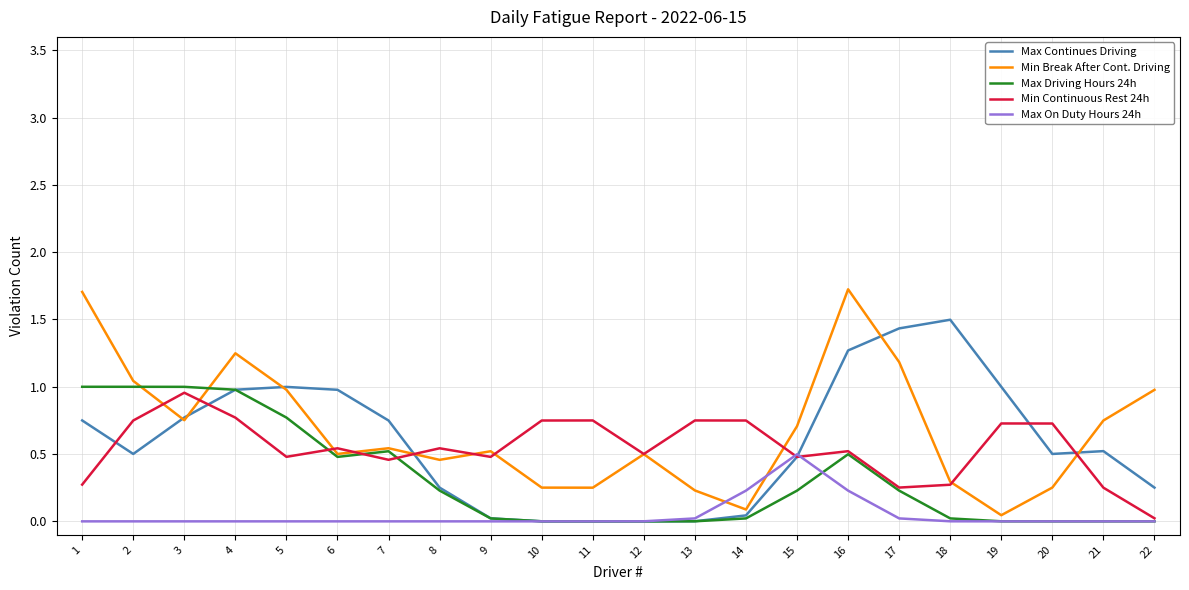

What is the total value across all series at 21?

1.5